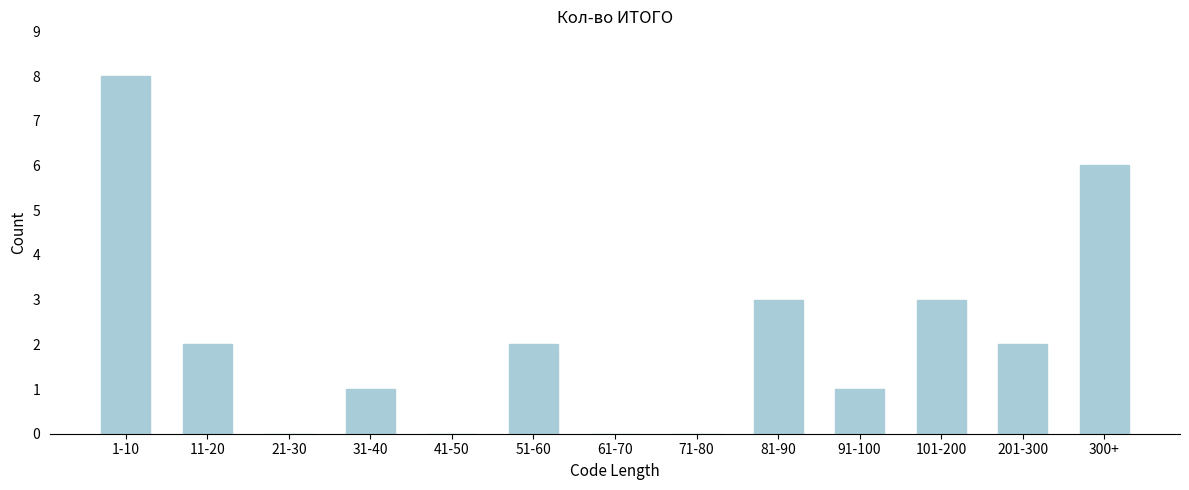

Reading left to right, extract all data points from this chart.

1-10=8	11-20=2	21-30=0	31-40=1	41-50=0	51-60=2	61-70=0	71-80=0	81-90=3	91-100=1	101-200=3	201-300=2	300+=6